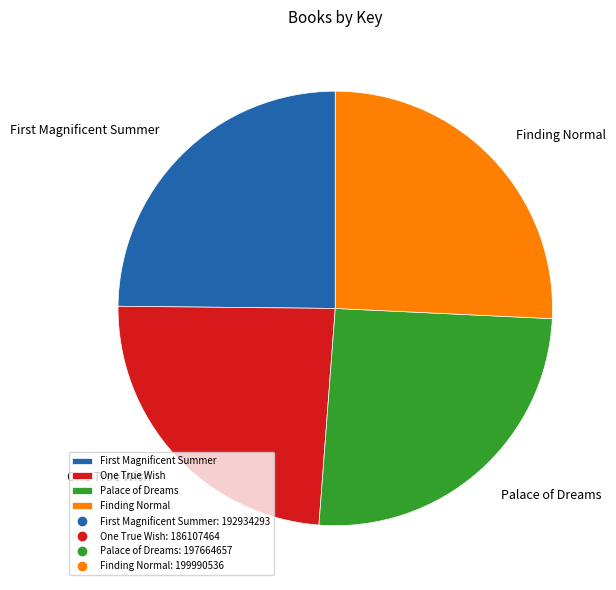

Do Palace of Dreams and One True Wish together represent more than half of the pie?

No